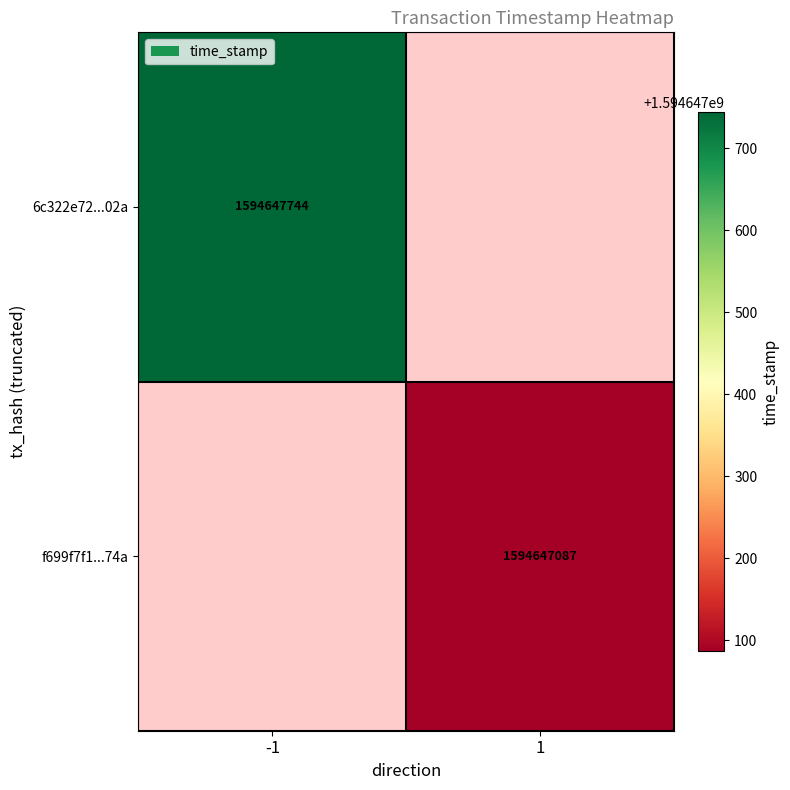

Rank the series by their maximum value, from lowest to highest.

f699f7f16443d411373996d501c936117351d74, 6c322e72748cd907449e05c827dfe72452aa02a